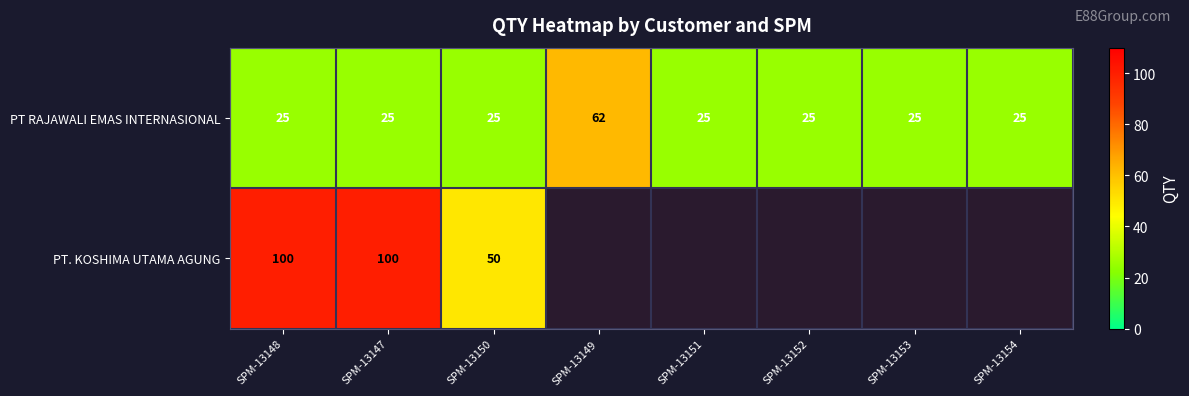

True or false: PT RAJAWALI EMAS INTERNASIONAL has a value of 25 at SPM-13154.

True